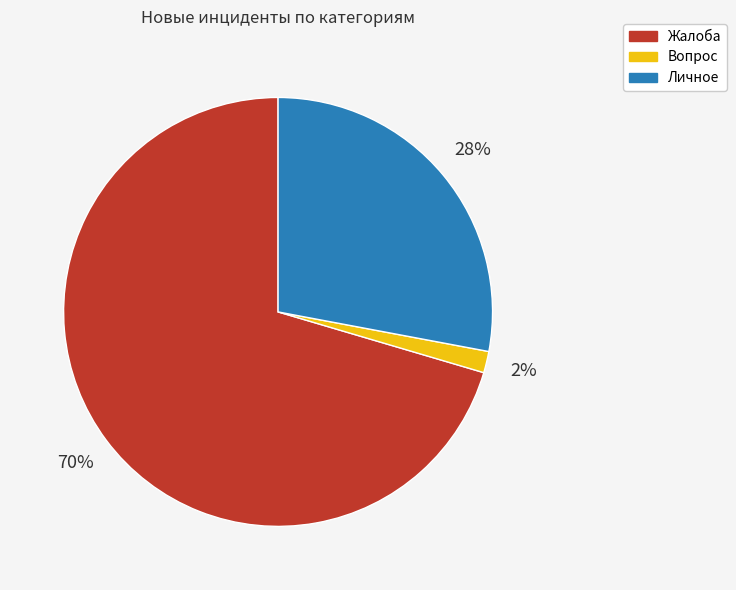

Is it true that Жалоба is 70% of the pie?

True